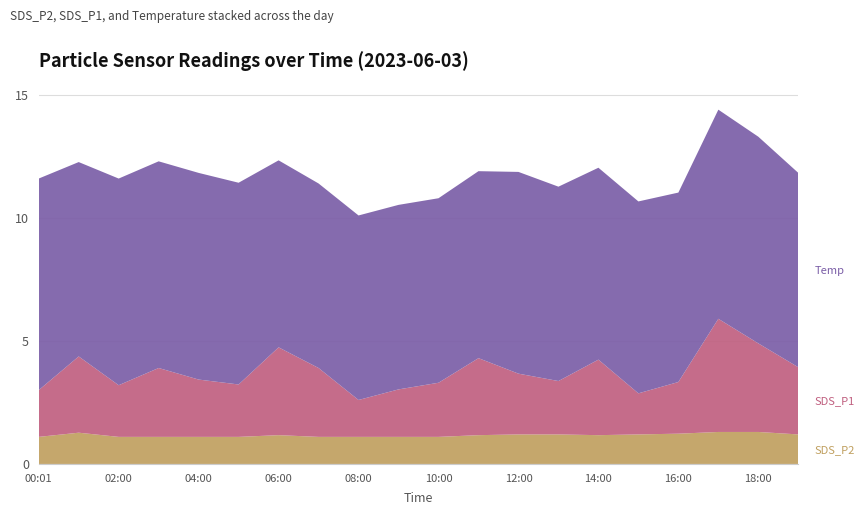

Reading left to right, transcribe all the data shown in this chart.

SDS_P2: 00:01=1.1	01:00=1.3	02:00=1.1	03:00=1.1	04:00=1.1	05:00=1.1	06:00=1.2	07:00=1.1	08:00=1.1	09:00=1.1	10:00=1.1	11:00=1.2	12:00=1.2	13:00=1.2	14:00=1.2	15:00=1.2	16:00=1.2	17:00=1.3	18:00=1.3	19:00=1.2
SDS_P1: 00:01=1.9	01:00=3.1	02:00=2.1	03:00=2.8	04:00=2.3	05:00=2.1	06:00=3.6	07:00=2.8	08:00=1.5	09:00=1.9	10:00=2.2	11:00=3.1	12:00=2.5	13:00=2.2	14:00=3.1	15:00=1.7	16:00=2.1	17:00=4.6	18:00=3.6	19:00=2.7
Temp: 00:01=8.6	01:00=7.9	02:00=8.4	03:00=8.4	04:00=8.4	05:00=8.2	06:00=7.6	07:00=7.5	08:00=7.5	09:00=7.5	10:00=7.5	11:00=7.6	12:00=8.2	13:00=7.9	14:00=7.8	15:00=7.8	16:00=7.7	17:00=8.5	18:00=8.4	19:00=7.9